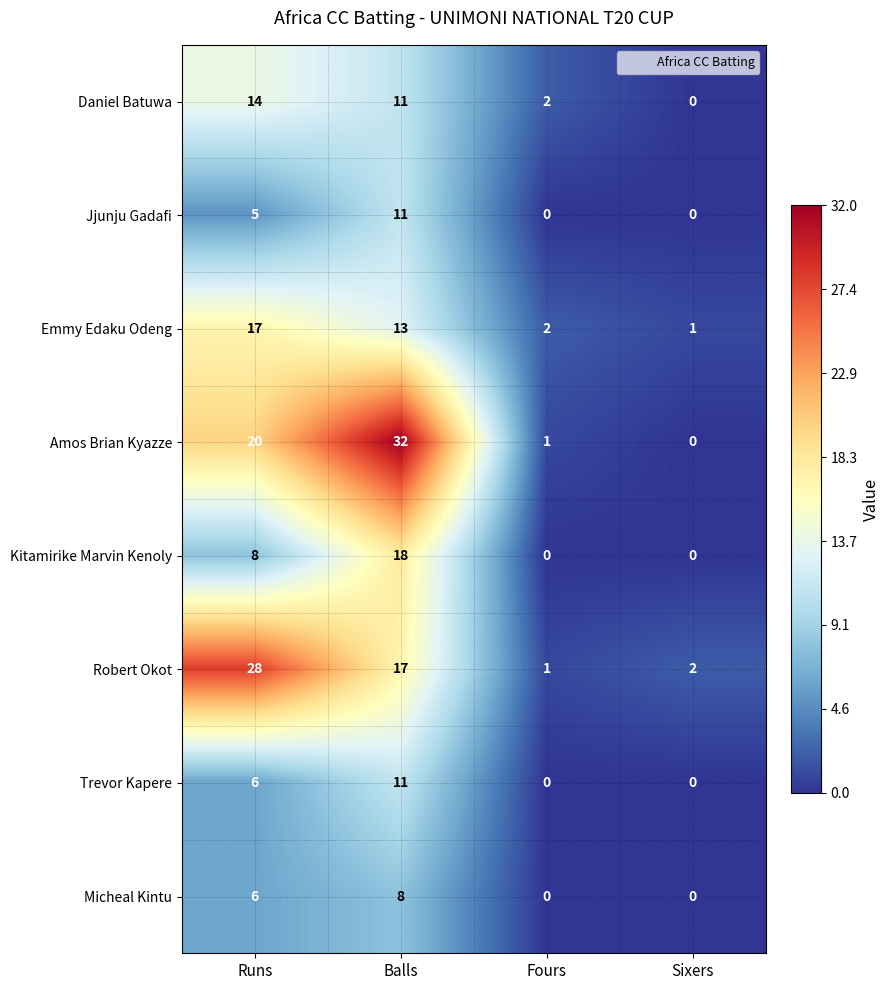

What is the greatest value displayed?

32